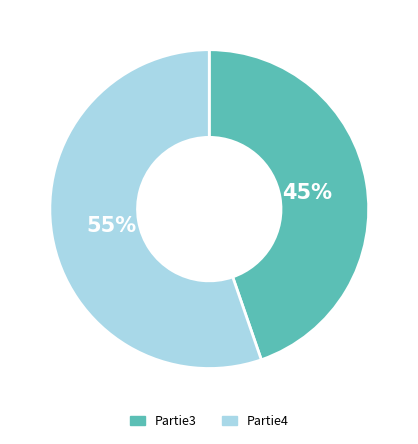

To the nearest percent, what percentage of the pie is Partie3?

45%